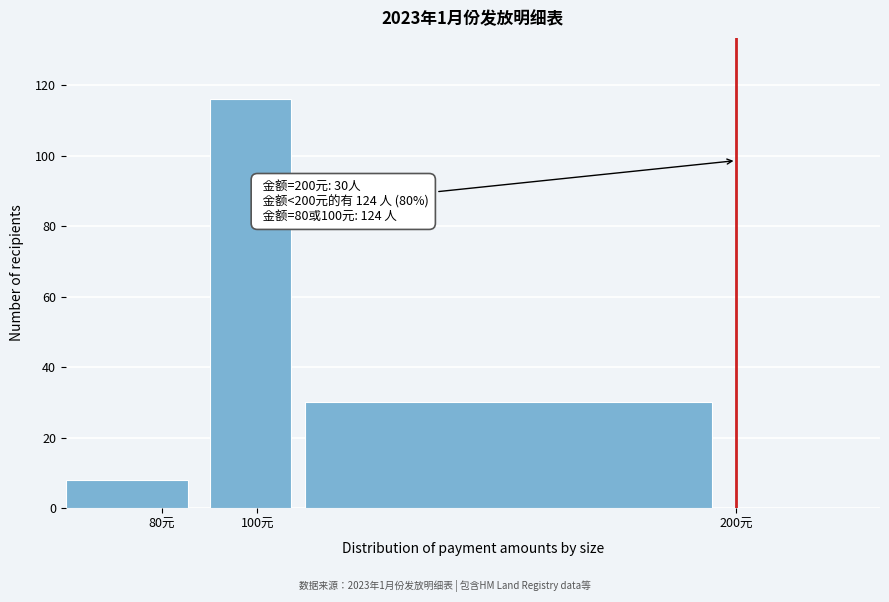

Over which range of the x-axis is the bar tallest?

90 to 110